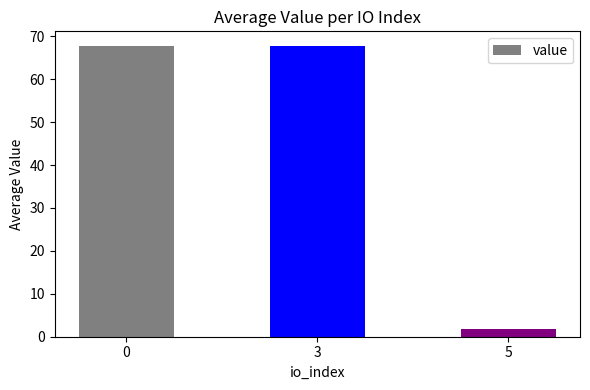

How many data points are less than 67?

1